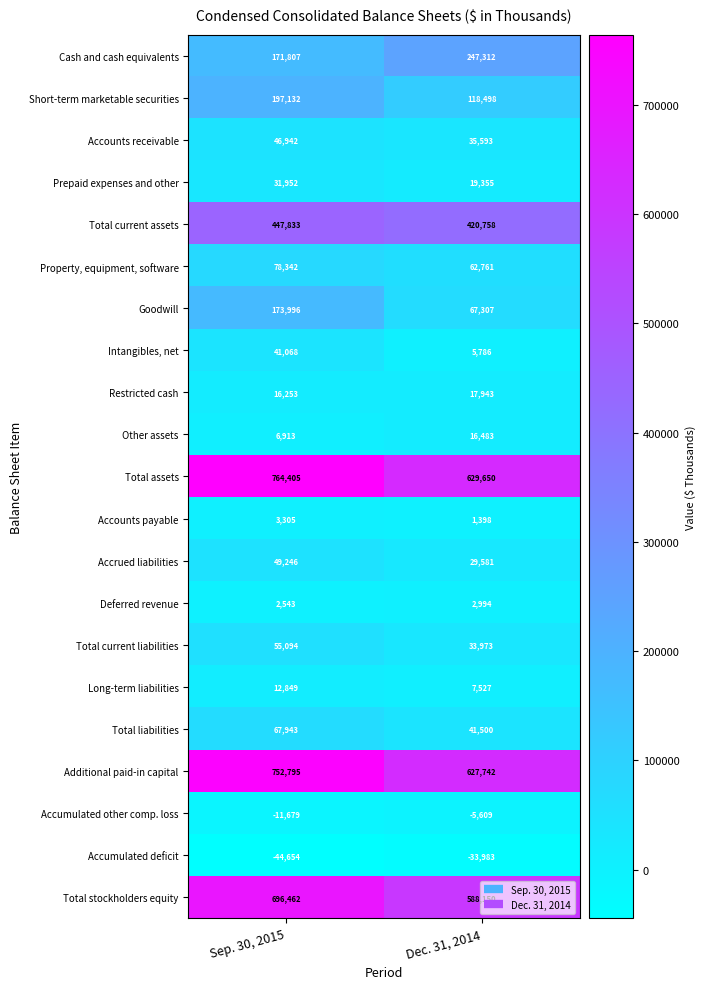

What is the difference between the highest and lowest values at Dec. 31, 2014?

663633